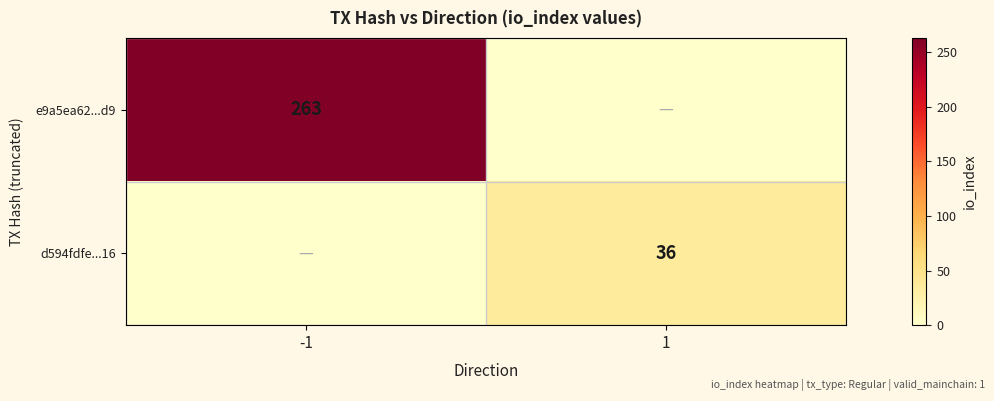

True or false: e9a5ea62...d9 has a value of 174 at -1.

False